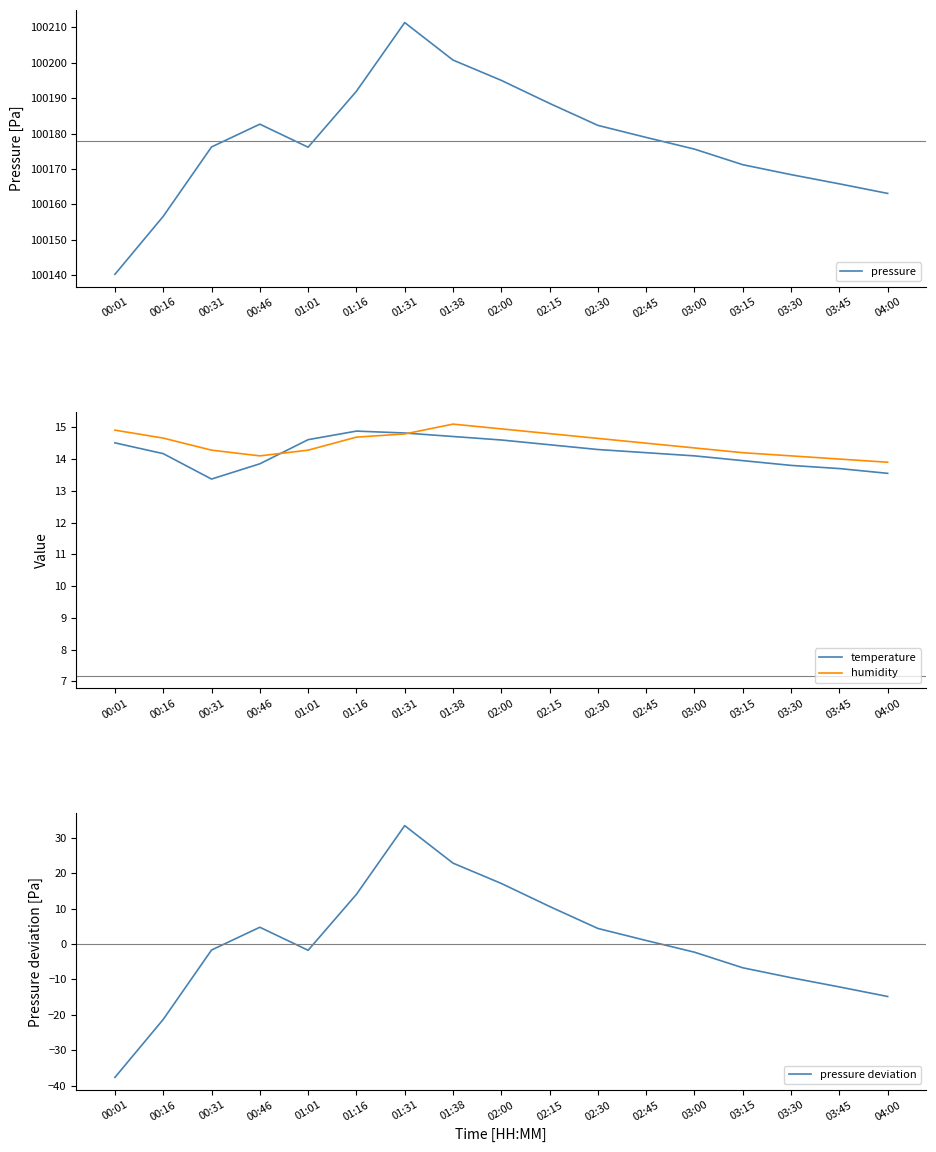

Which series ends up on top after the final intersection of temperature and pressure deviation?

temperature